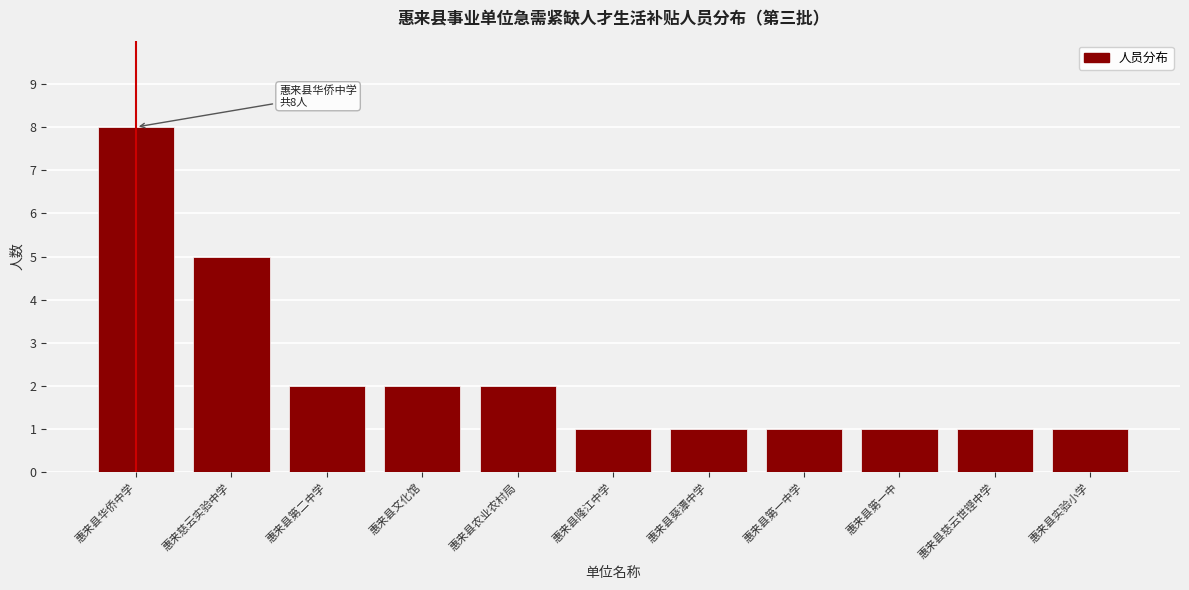

Reading left to right, what are all the values shown in this chart?

惠来县华侨中学=8	惠来慈云实验中学=5	惠来县第二中学=2	惠来县文化馆=2	惠来县农业农村局=2	惠来县隆江中学=1	惠来县葵潭中学=1	惠来县第一中学=1	惠来县第一中=1	惠来县慈云世铿中学=1	惠来县实验小学=1